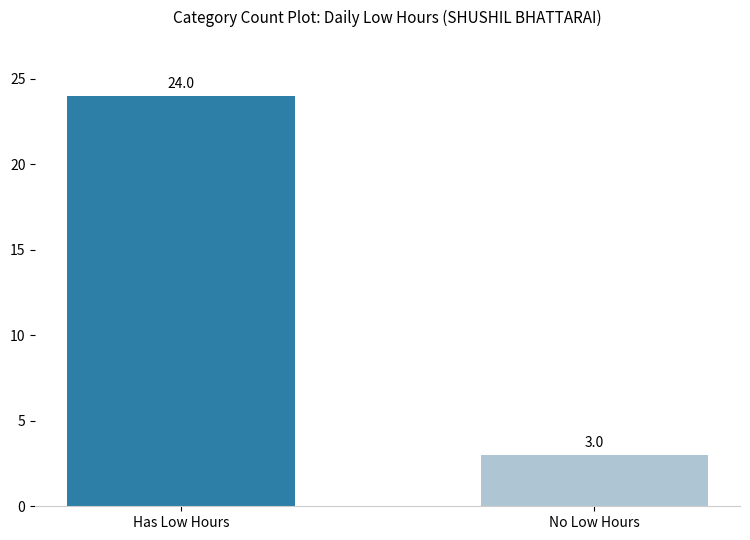

How many series are shown in this chart?

2